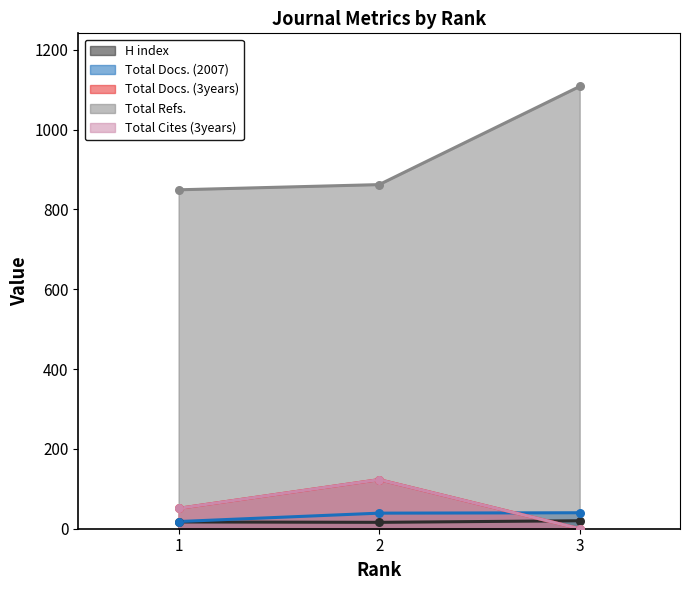

At which category is the sum across all series the highest?

3